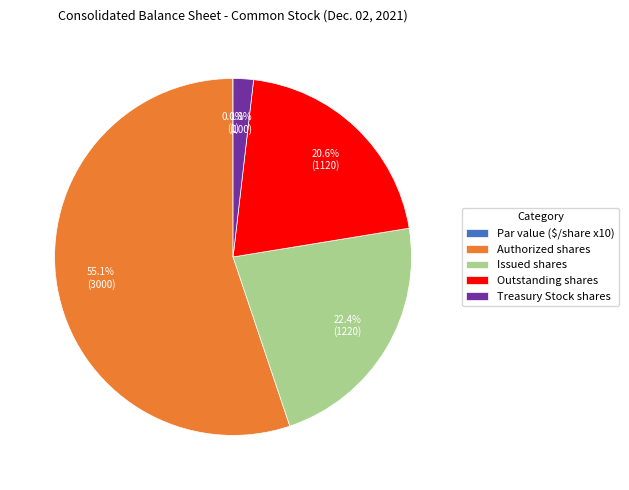

Between Issued shares and Outstanding shares, which is larger?

Issued shares